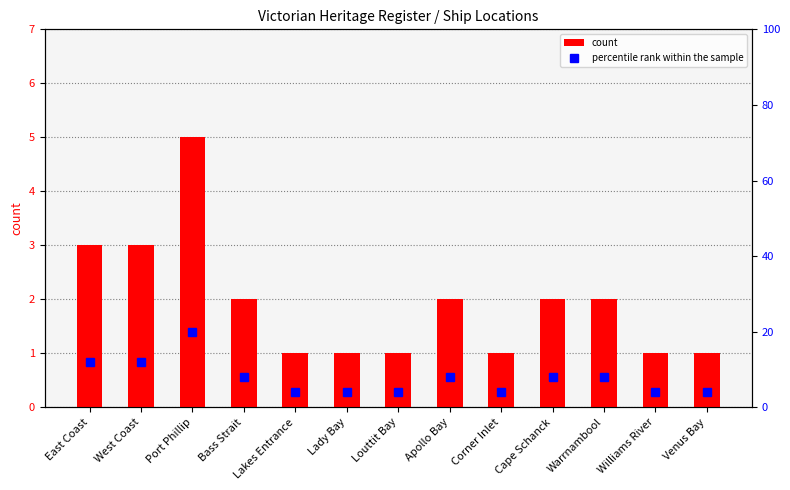

What is the minimum value for percentile rank within the sample?

4